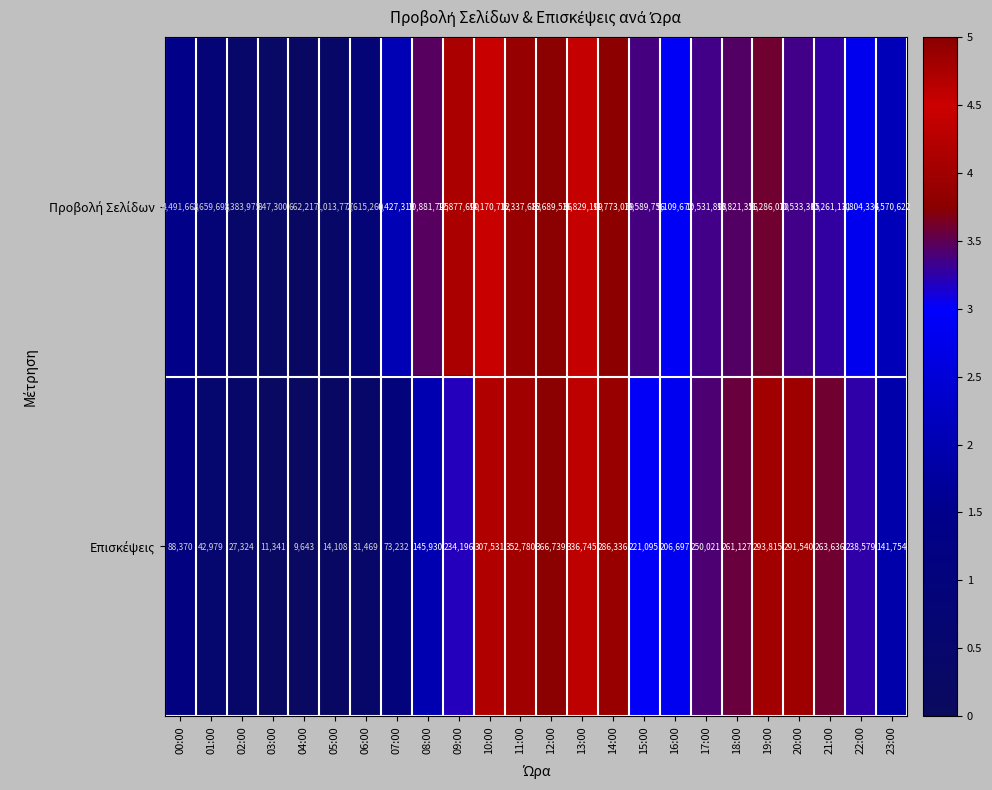

How many data points does each series have?

24